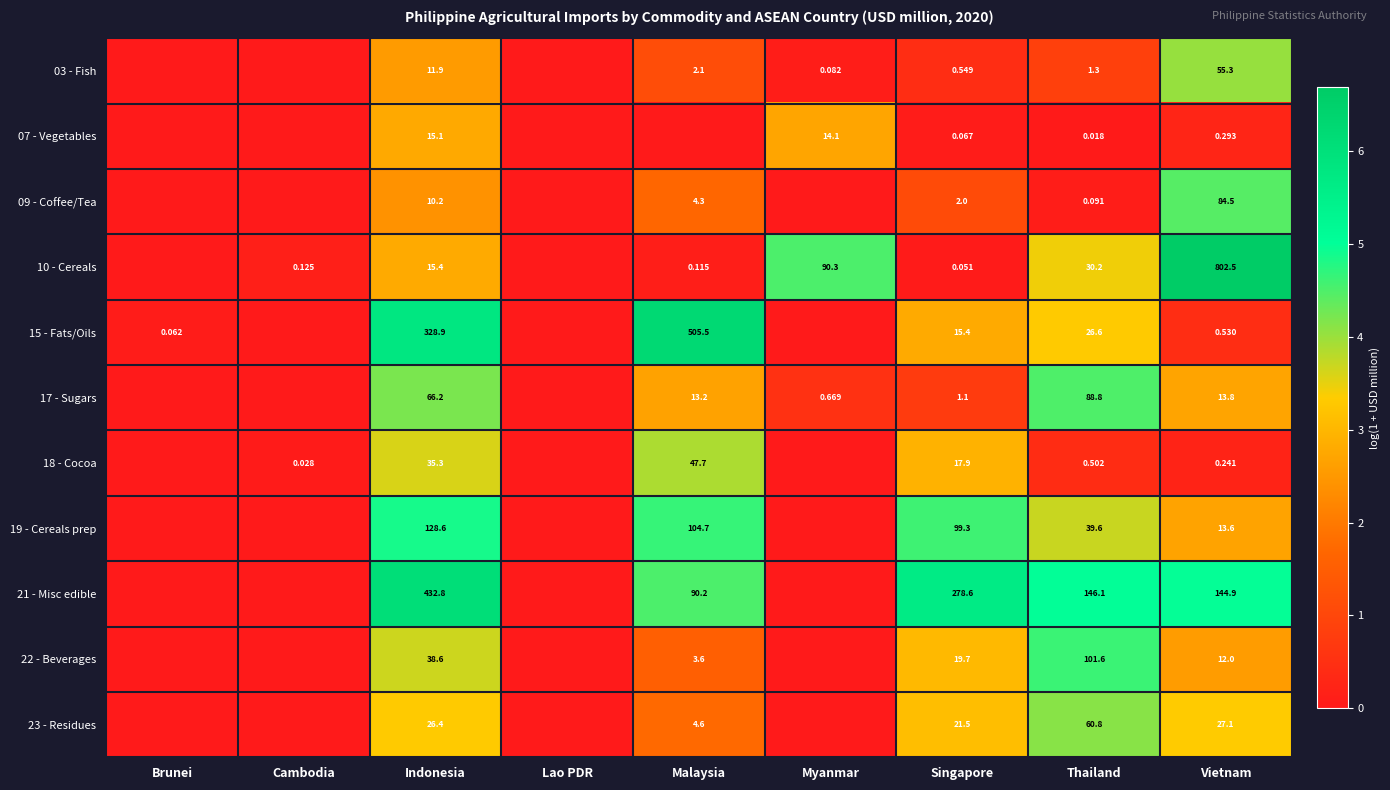

Rank the series by their maximum value, from lowest to highest.

07 - Vegetables, 18 - Cocoa, 03 - Fish, 23 - Residues, 09 - Coffee/Tea, 17 - Sugars, 22 - Beverages, 19 - Cereals prep, 21 - Misc edible, 15 - Fats/Oils, 10 - Cereals